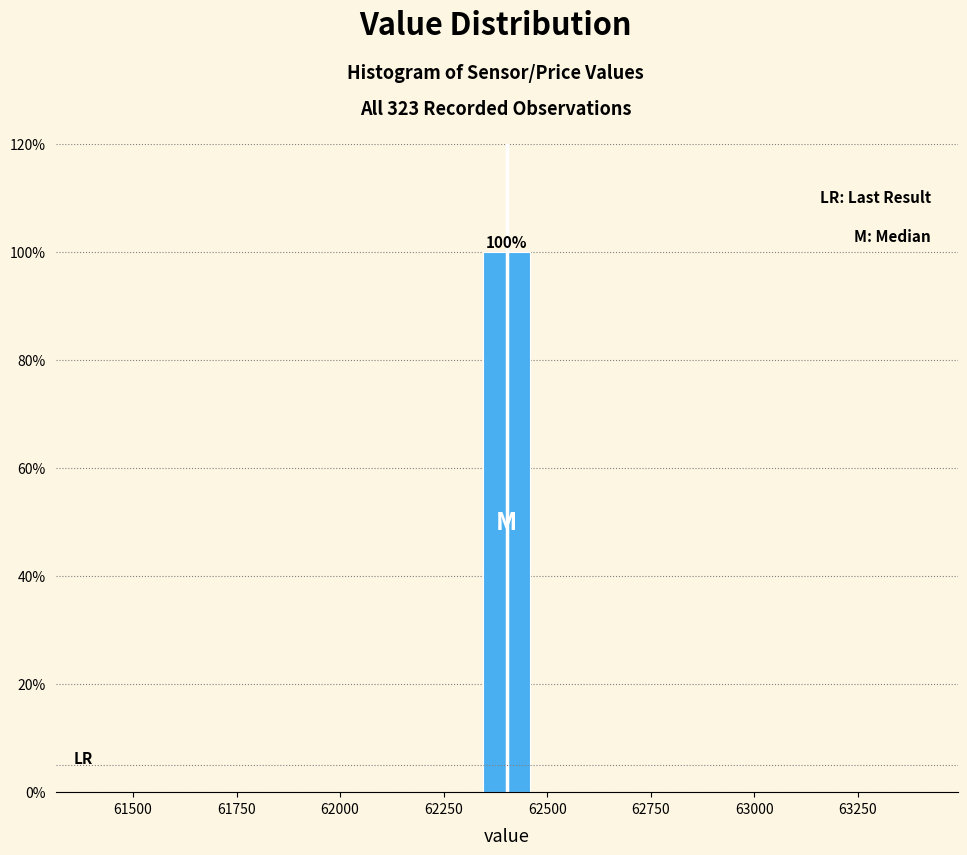

Read against the x-axis, roughly where is the centre of the tallest bar?

62400